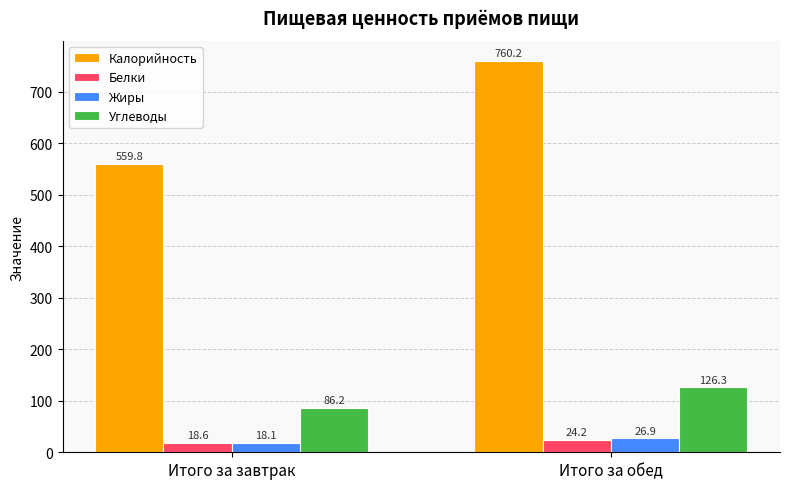

What is the minimum value for Белки?

18.6